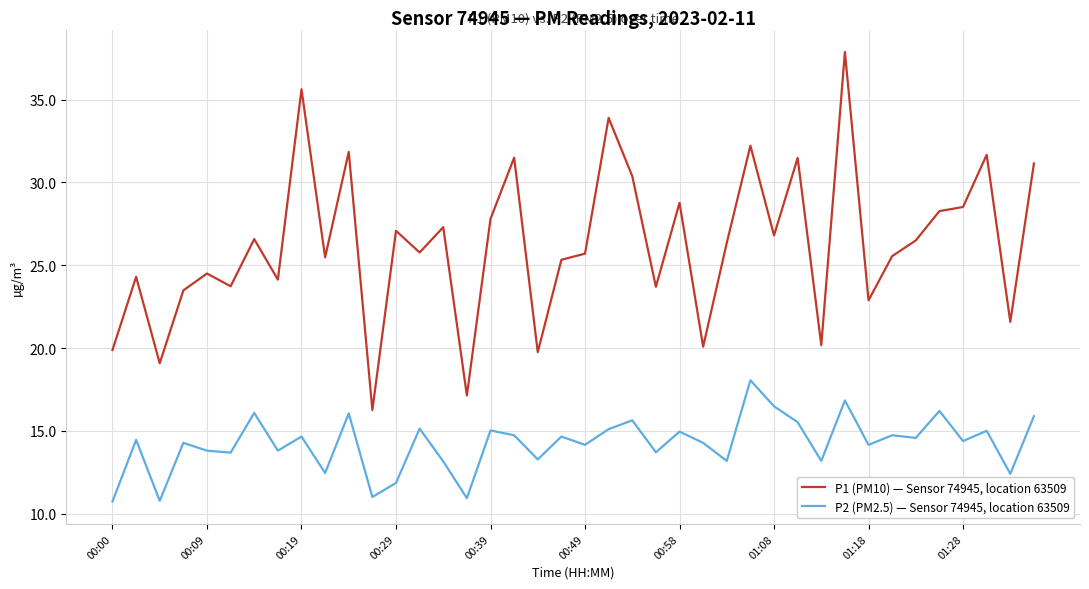

Which series has the largest range (max minus min)?

P1 (PM10) — Sensor 74945, location 63509